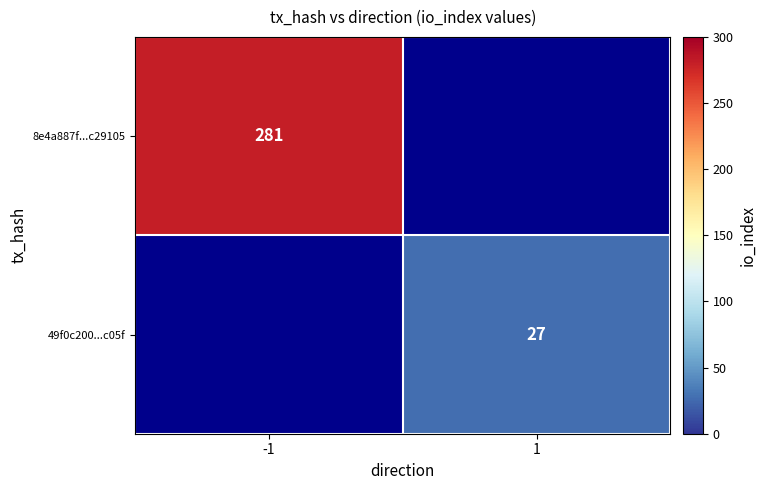

The value of 8e4a887f...c29105 at -1 is 409. True or false?

False